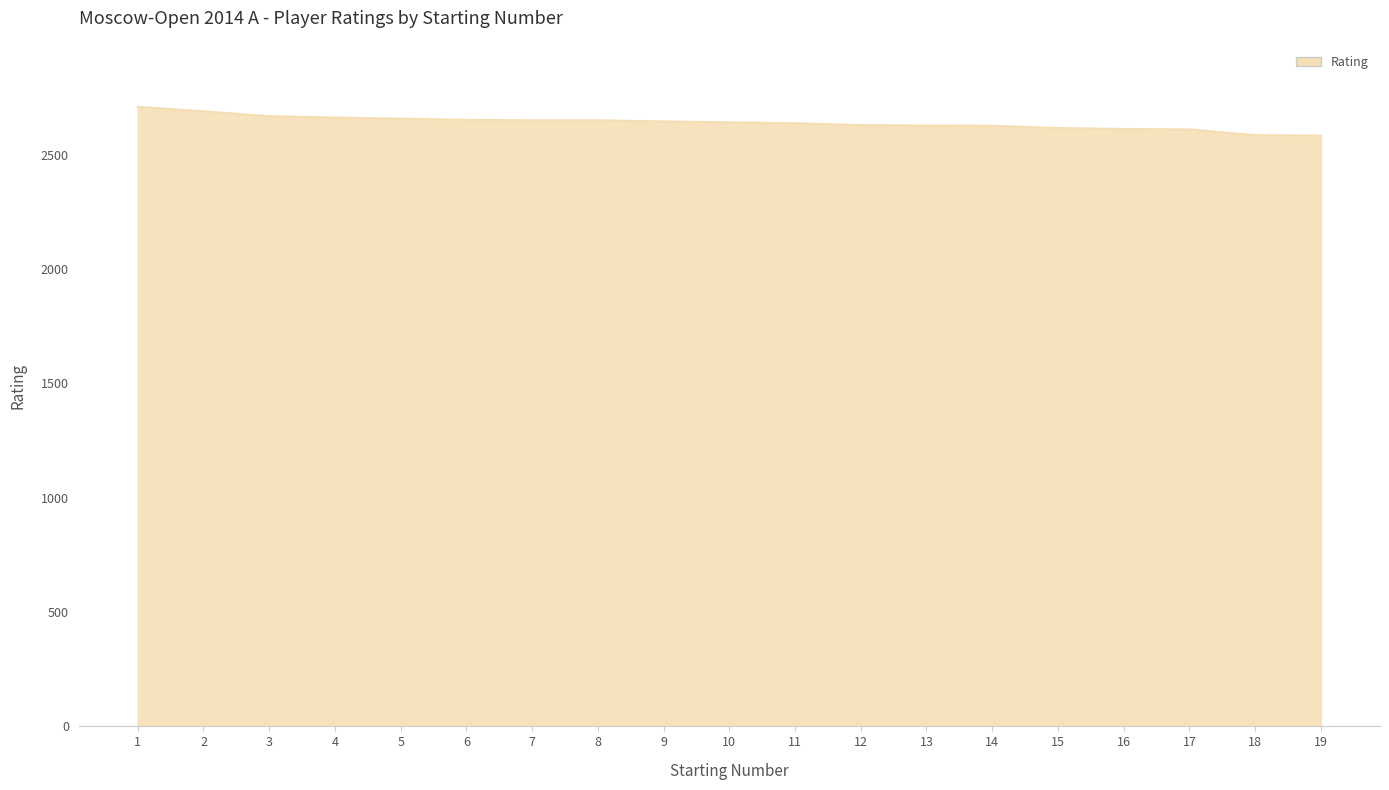

What is the difference between the maximum and second lowest values?

124